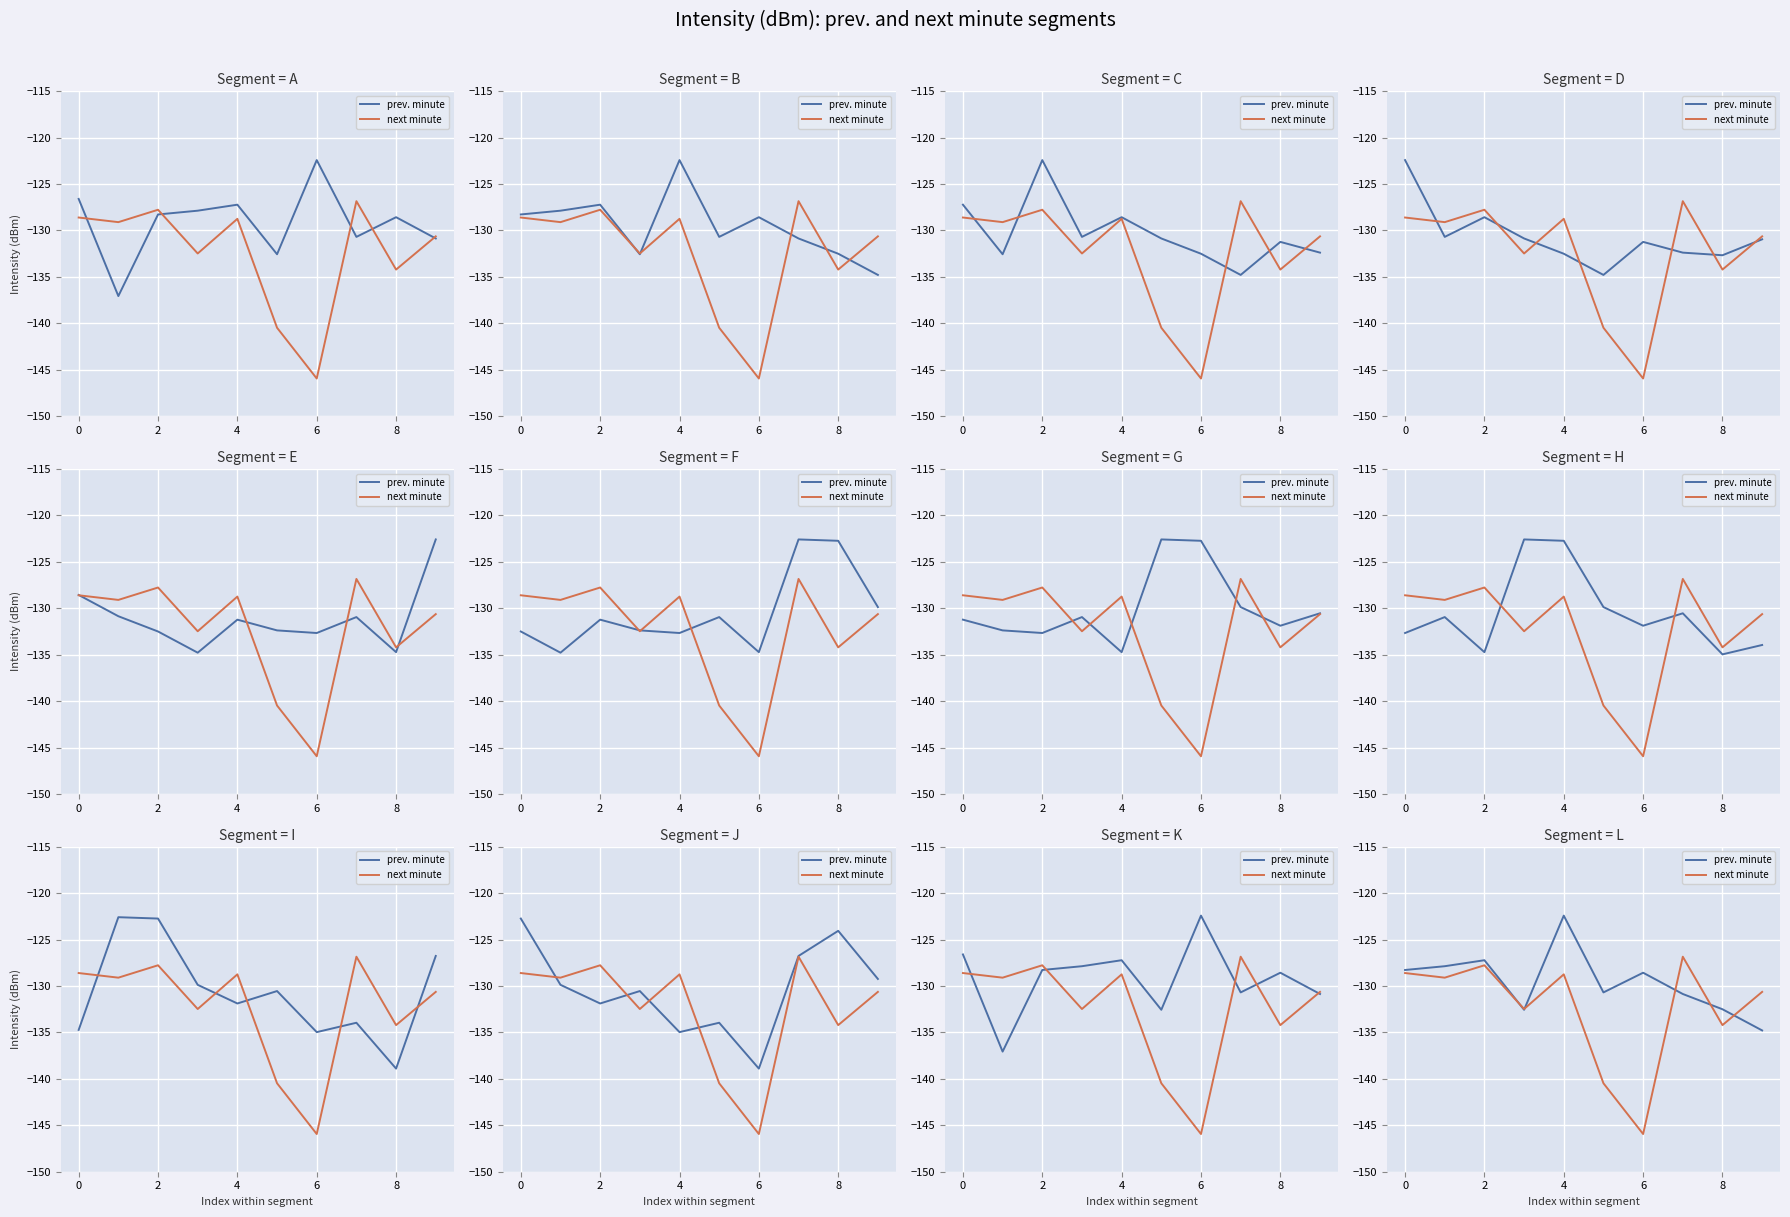

True or false: prev. minute has a value of -34.6 at 0.

False